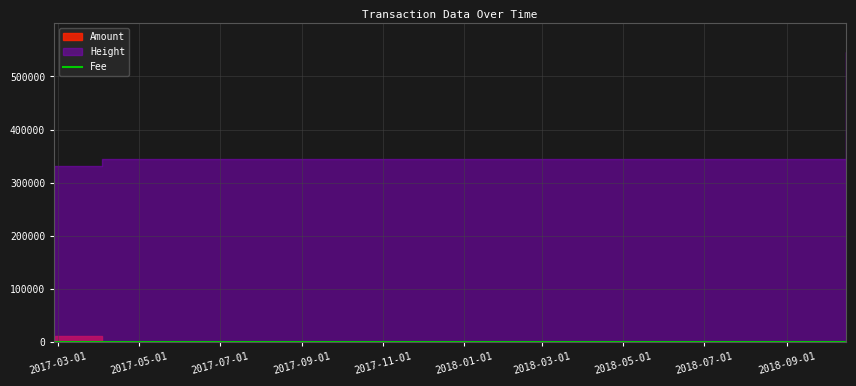

What is the label of the 9th point from the right?

2017-09-01